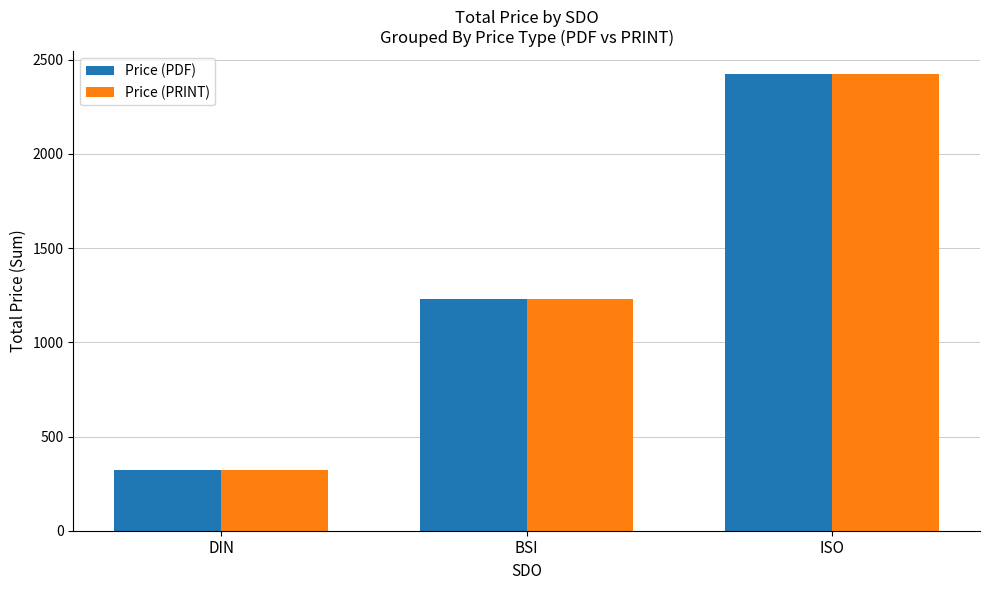

Reading left to right, list all the values displayed in this chart.

Price (PDF): 323.9	1228.0	2424.0
Price (PRINT): 323.9	1228.0	2424.0